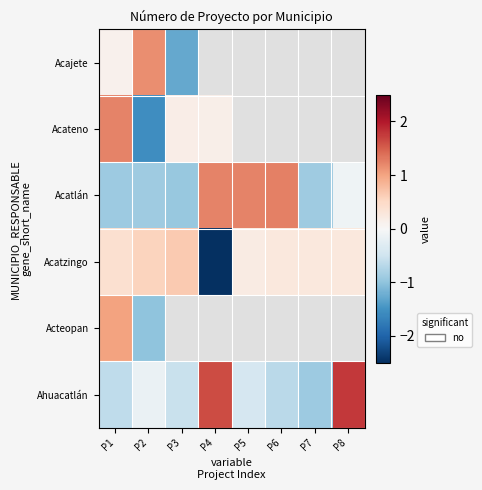

How many negative values does the Acateno series have?

1